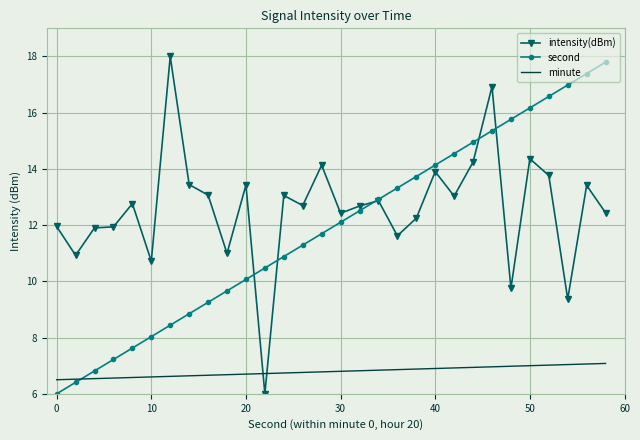

What is the sum of all second values?

356.9